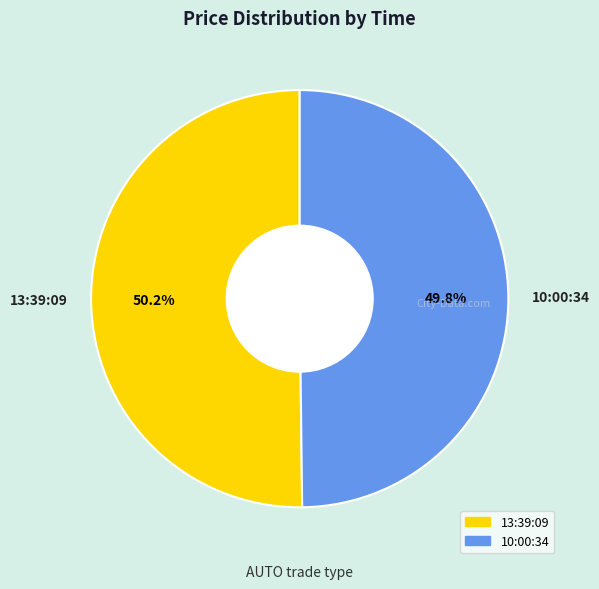

Approximately how many times larger is the value at 13:39:09 compared to 10:00:34?

1.0